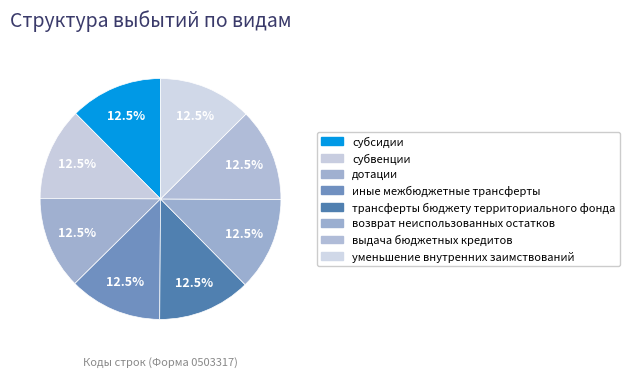

The уменьшение внутренних заимствований slice represents 13% of the pie. True or false?

True